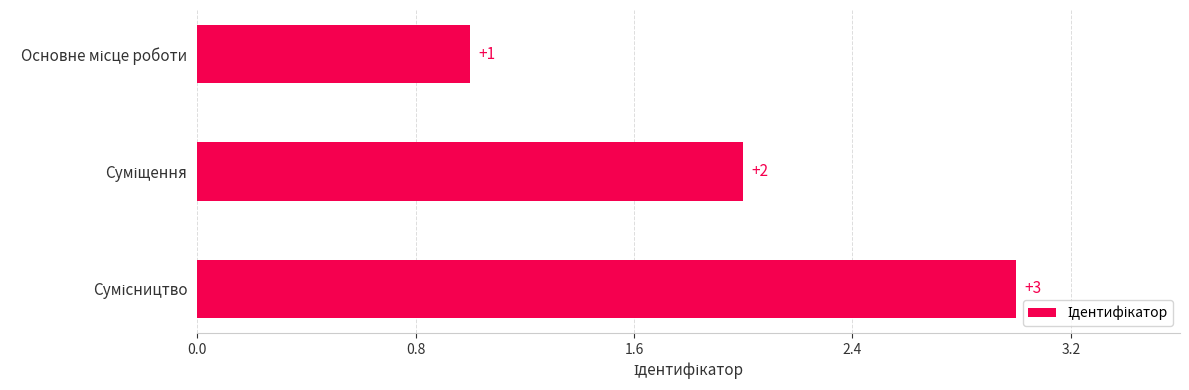

What is the value of the 1st bar from the top?

1